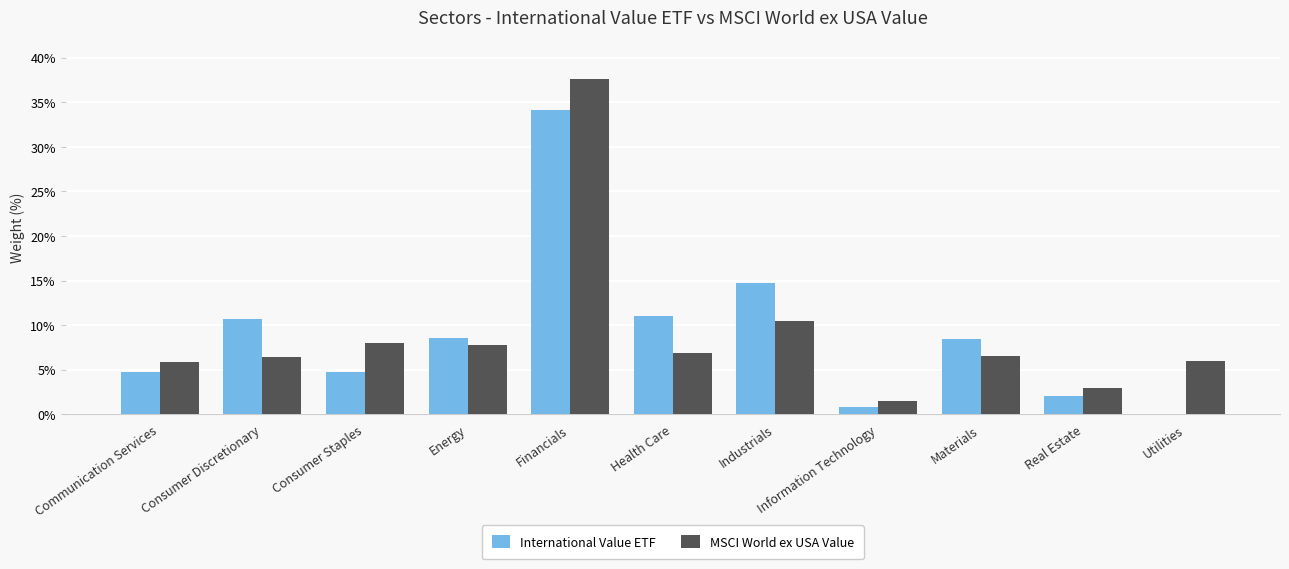

What is the total value across all series at Consumer Discretionary?

17.1